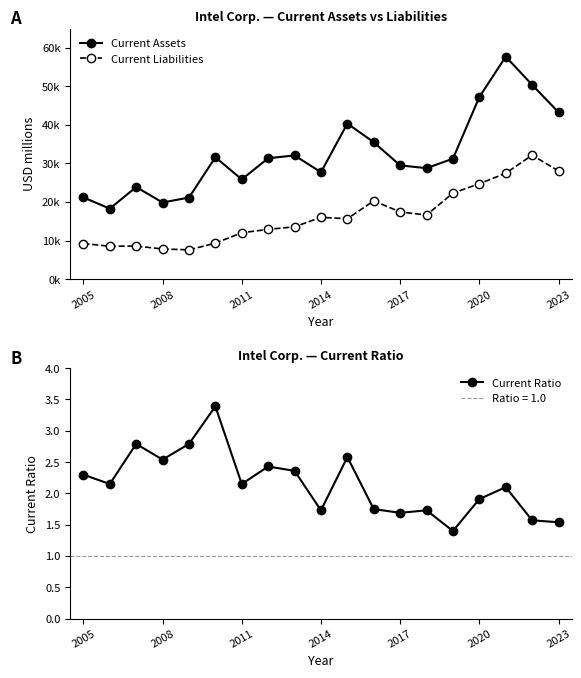

Which series has the largest range (max minus min)?

Current Assets